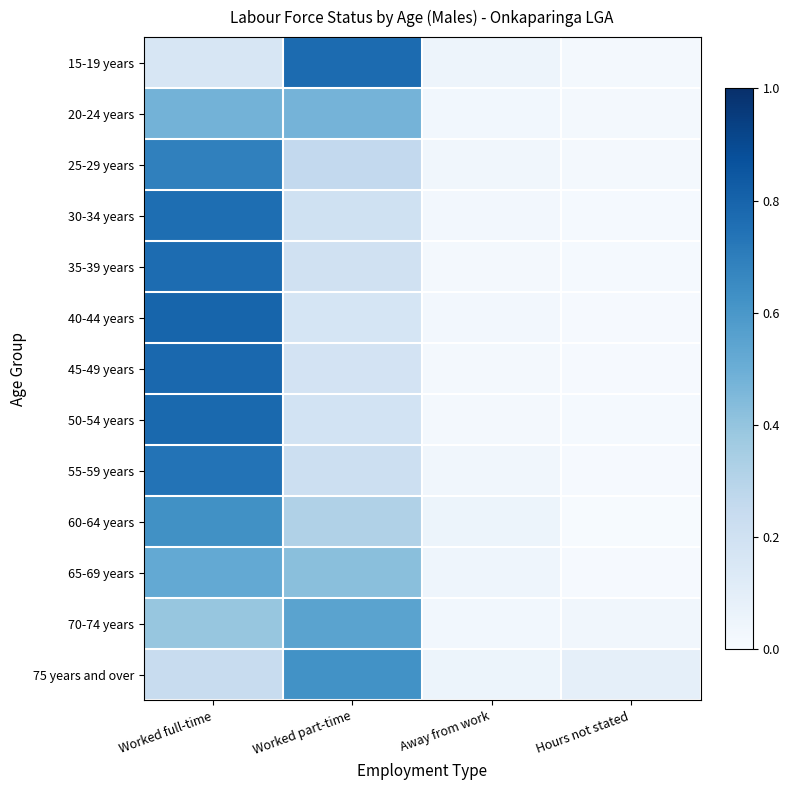

Which label corresponds to the smallest value in the chart?

Hours not stated